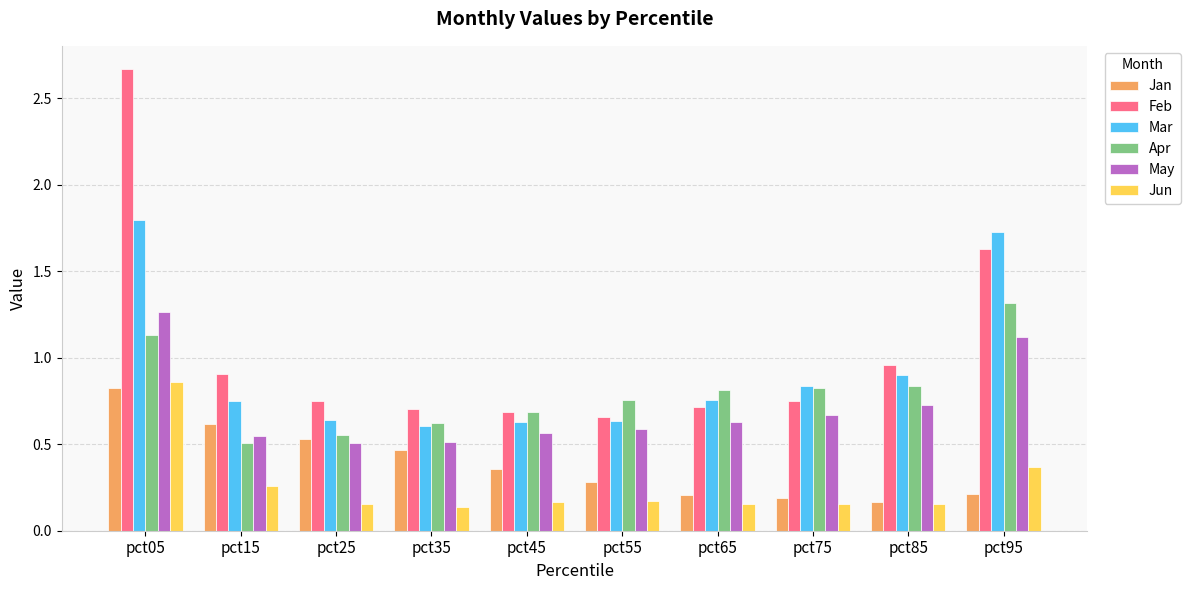

The value of Jan at pct95 is 0.2. True or false?

True